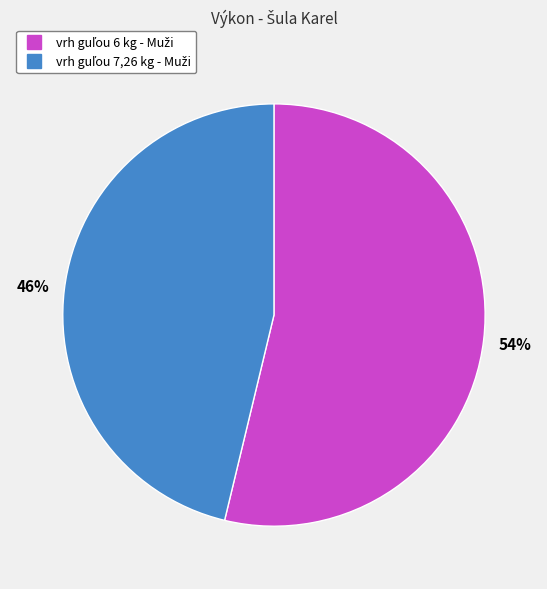

Does any single category account for the majority?

Yes